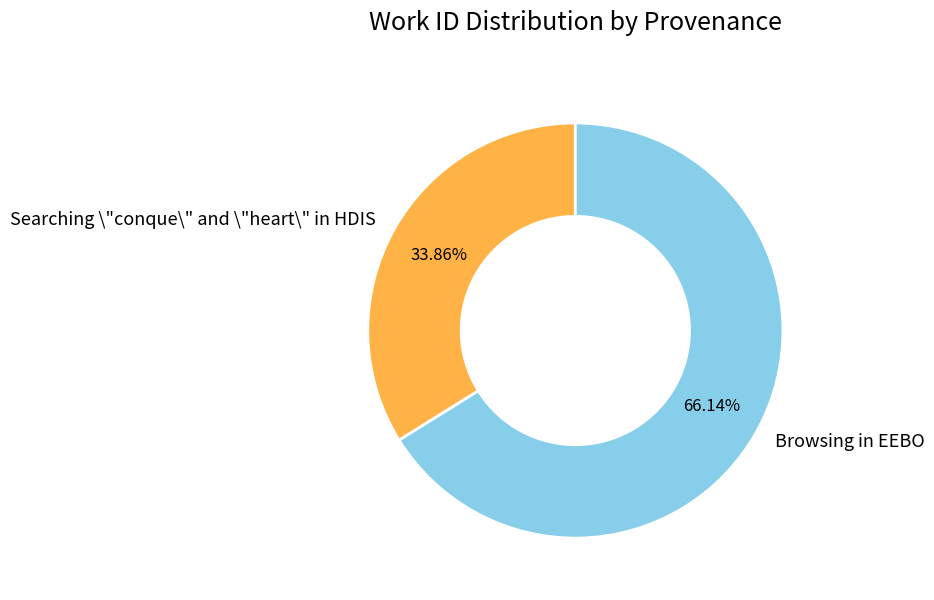

True or false: Browsing in EEBO accounts for 71% of the total.

False